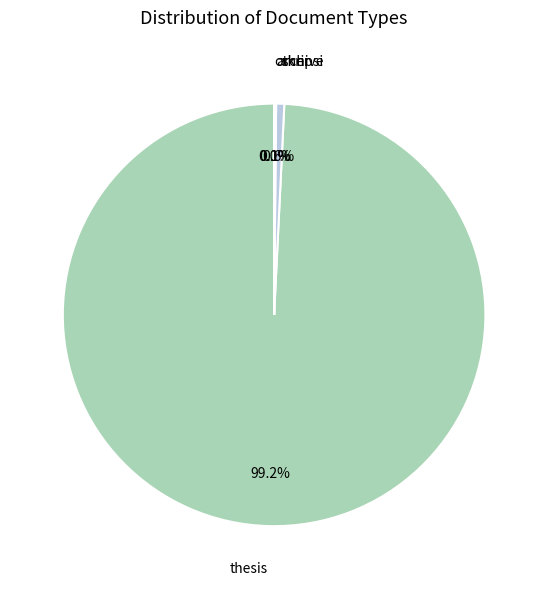

Which category accounts for the majority?

thesis